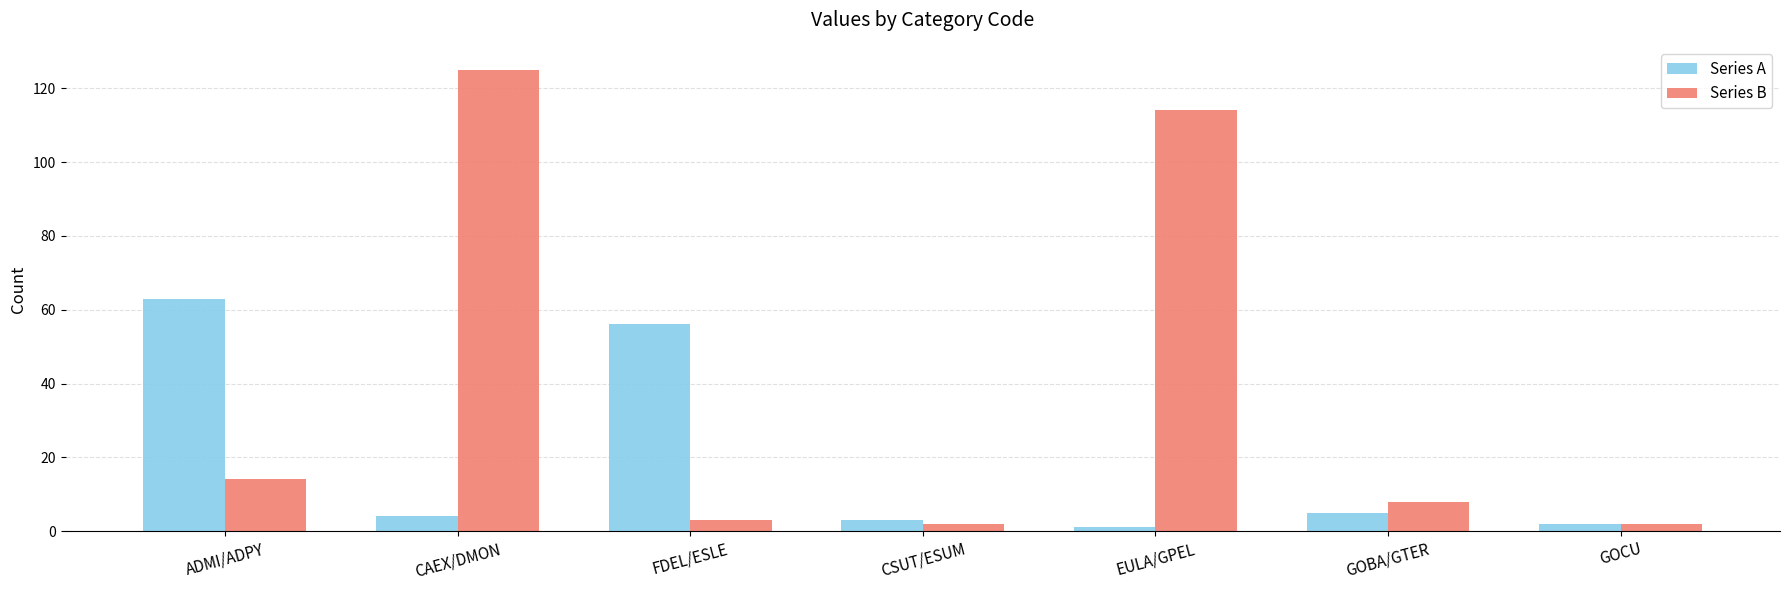

What is the average value of the Series A series?

19